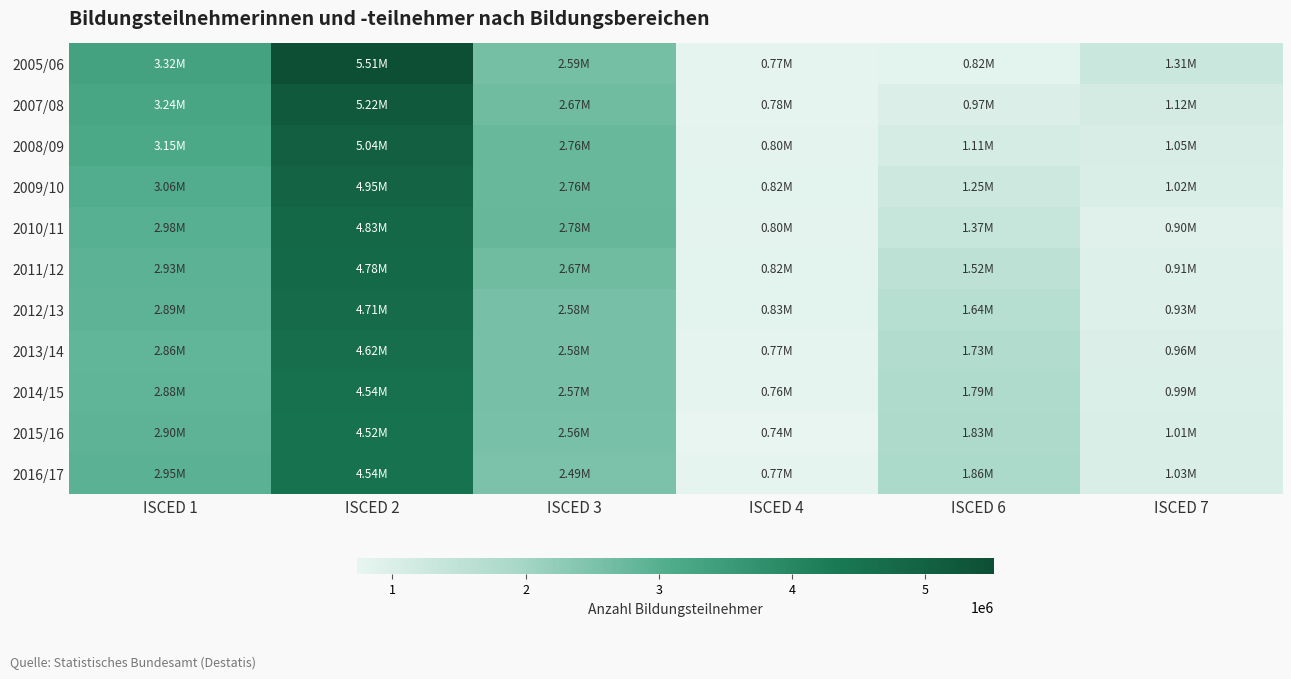

Count the number of data series in this chart.

11